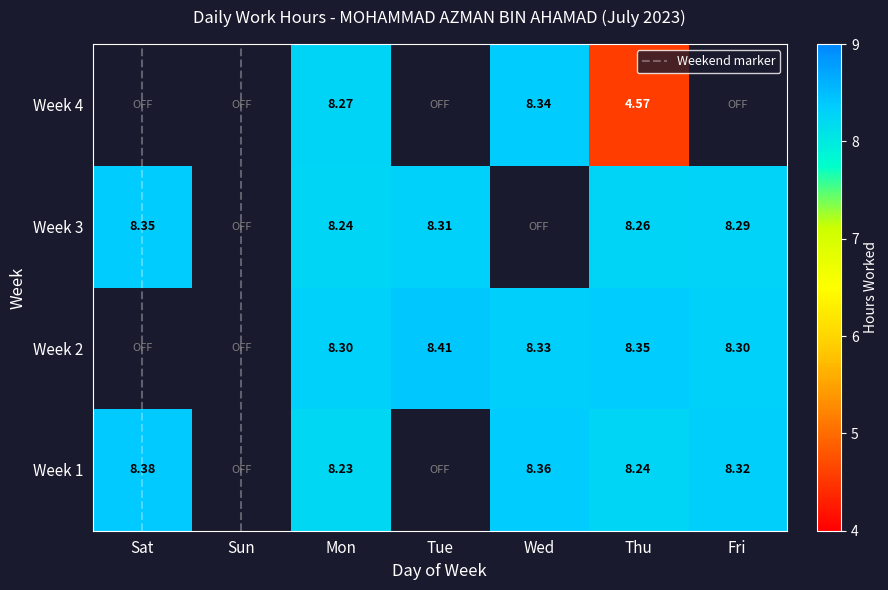

What value does the Week 2 series have at Tue?

8.4